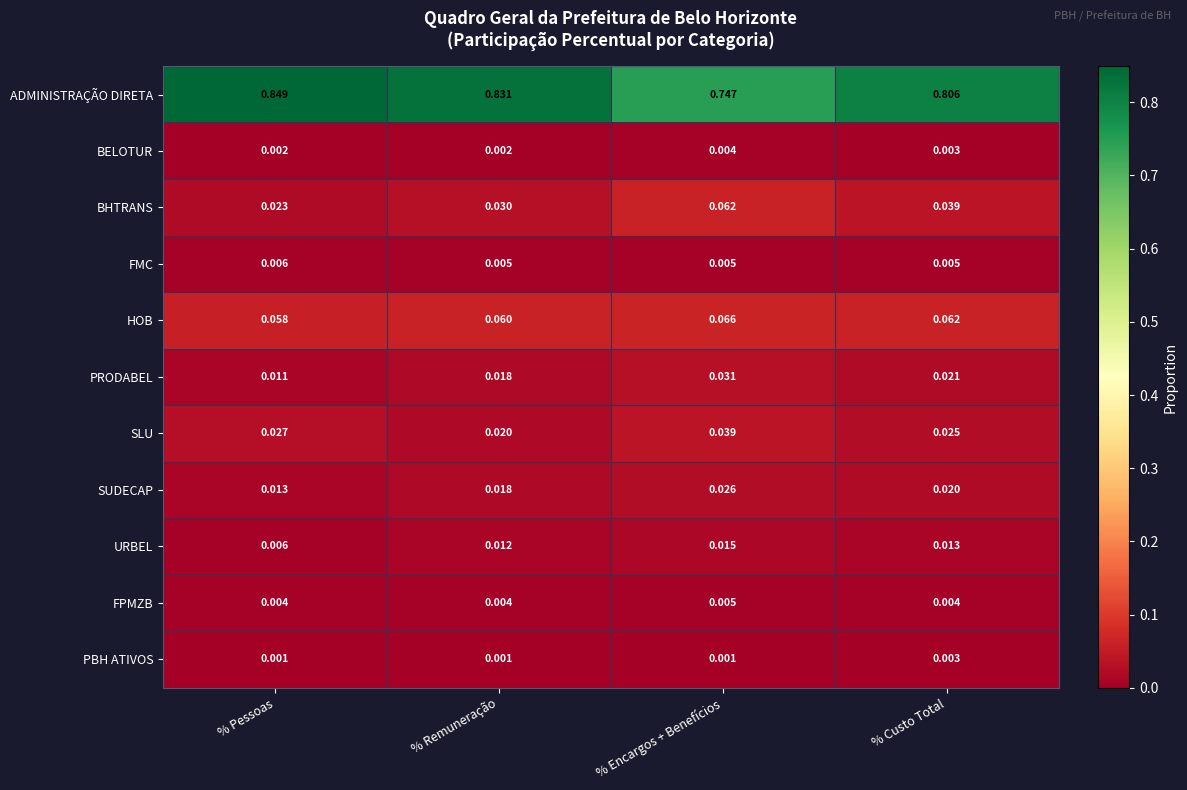

At which category does the chart reach its peak across all series?

% Pessoas